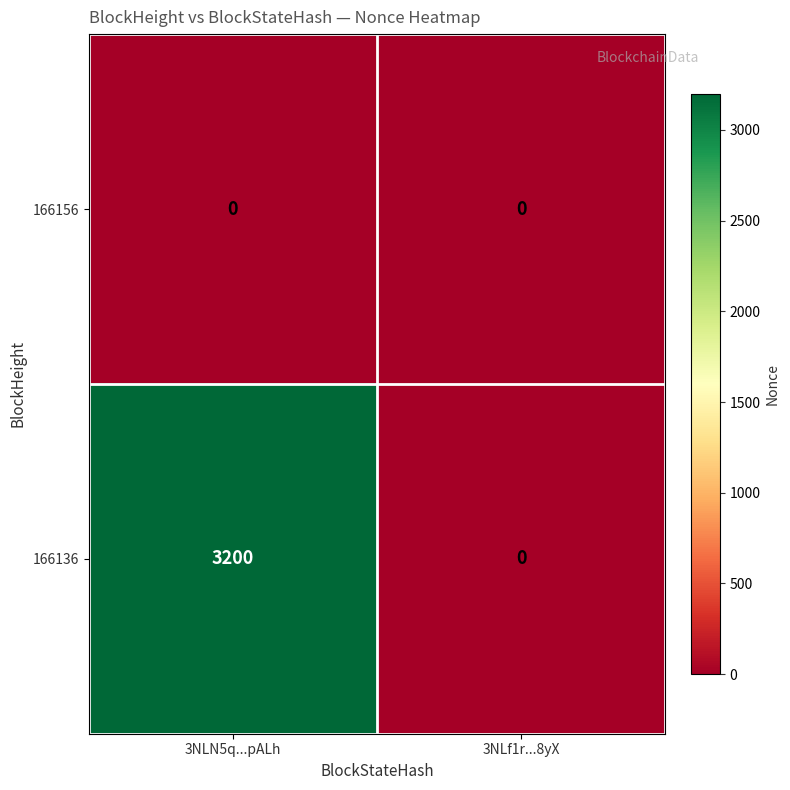

Rank the series by their maximum value, from lowest to highest.

166156, 166136